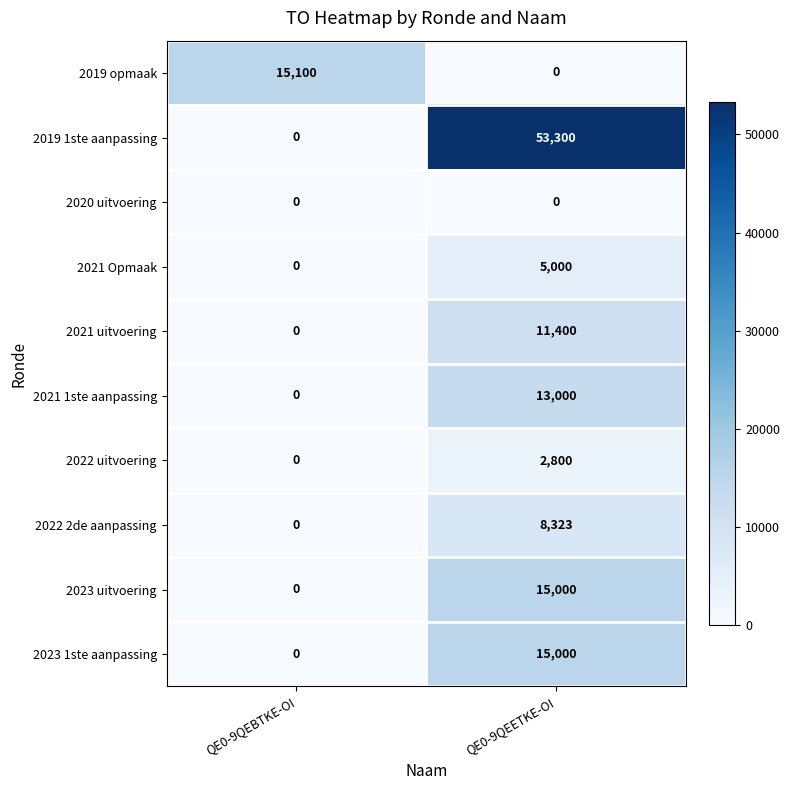

Which category has the lowest value in the 2021 1ste aanpassing series?

QE0-9QEBTKE-OI